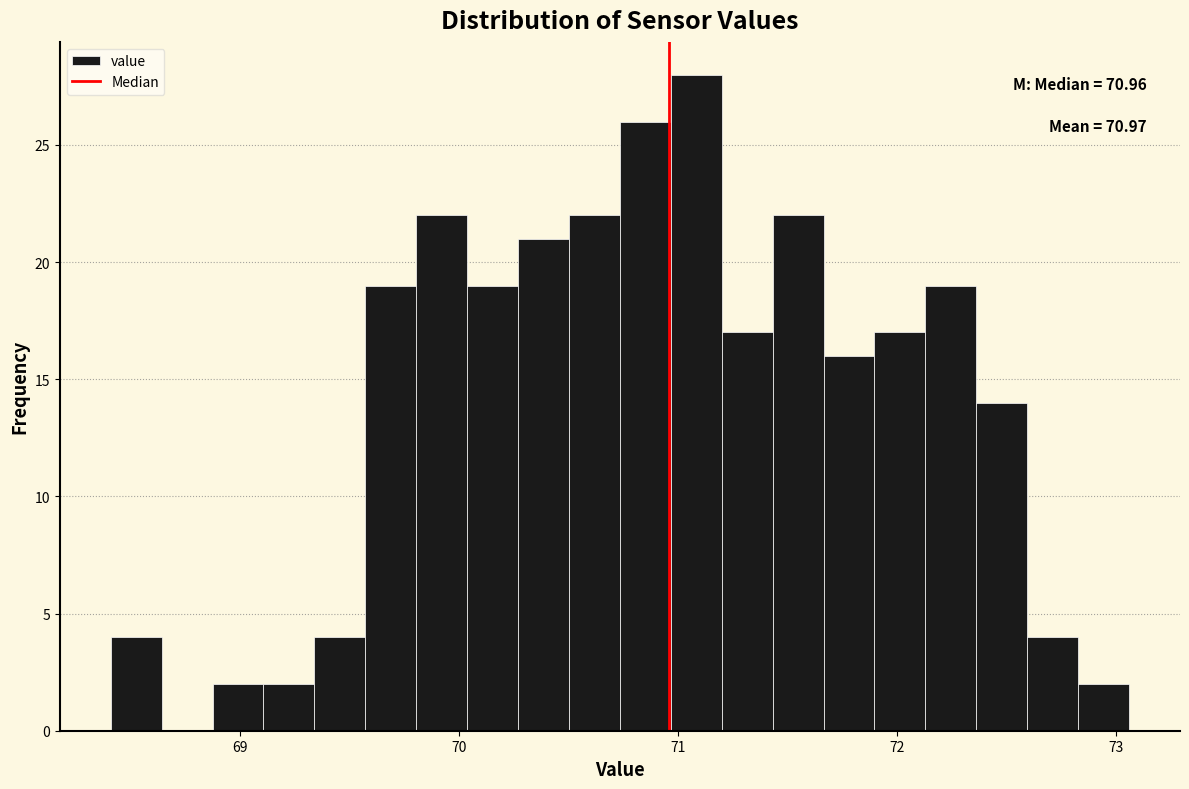

Read against the x-axis, roughly where is the centre of the tallest bar?

71.1